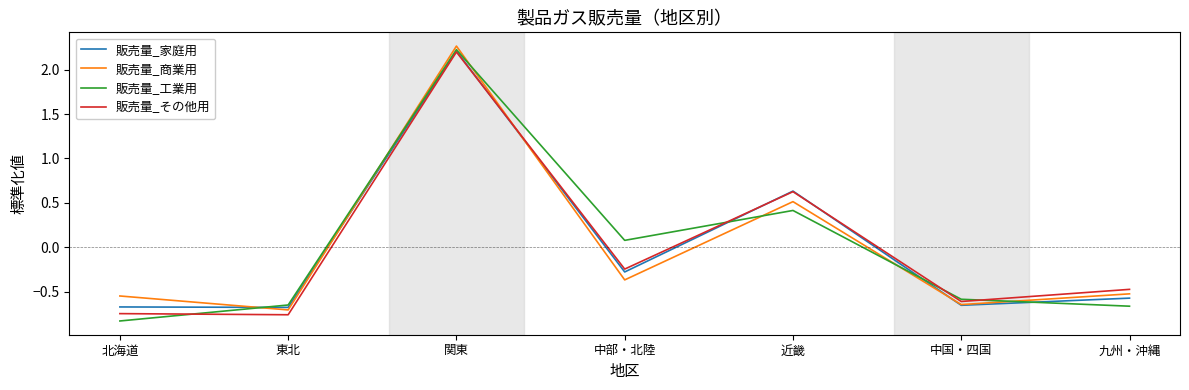

At which category does 販売量_商業用 reach its first local peak?

関東